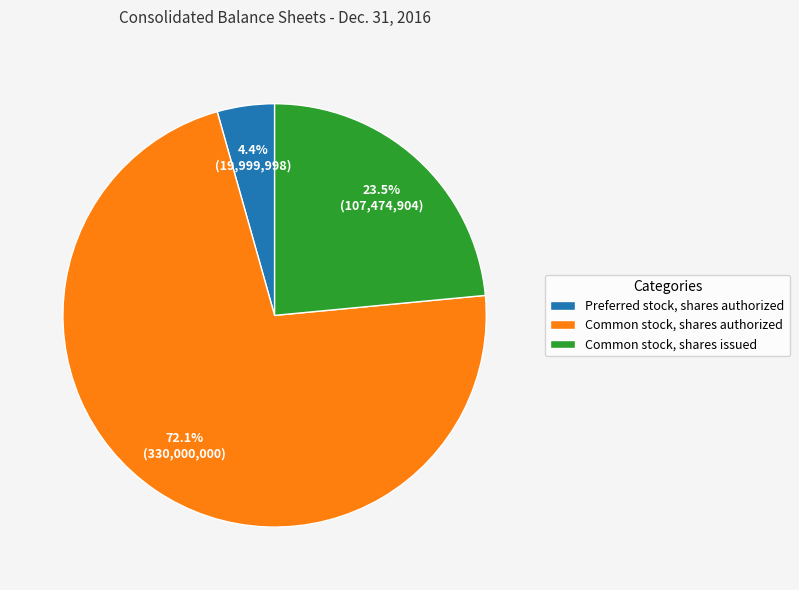

Rank the categories by value from highest to lowest.

Common stock, shares authorized, Common stock, shares issued, Preferred stock, shares authorized